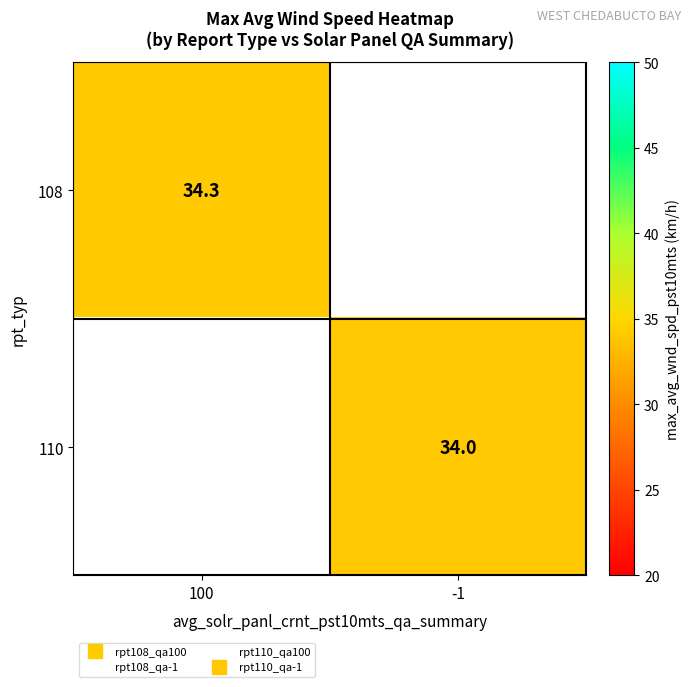

The value of 108 at 100 is 8.2. True or false?

False